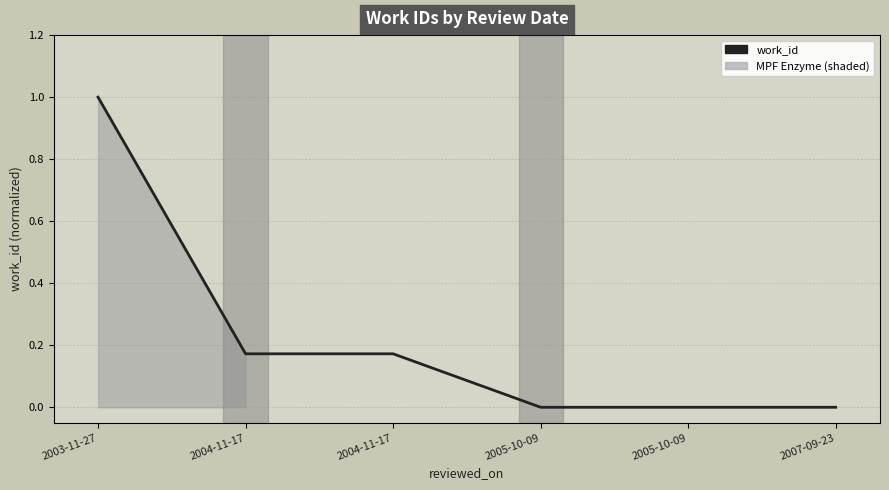

How many values are between 0 and 1?

6